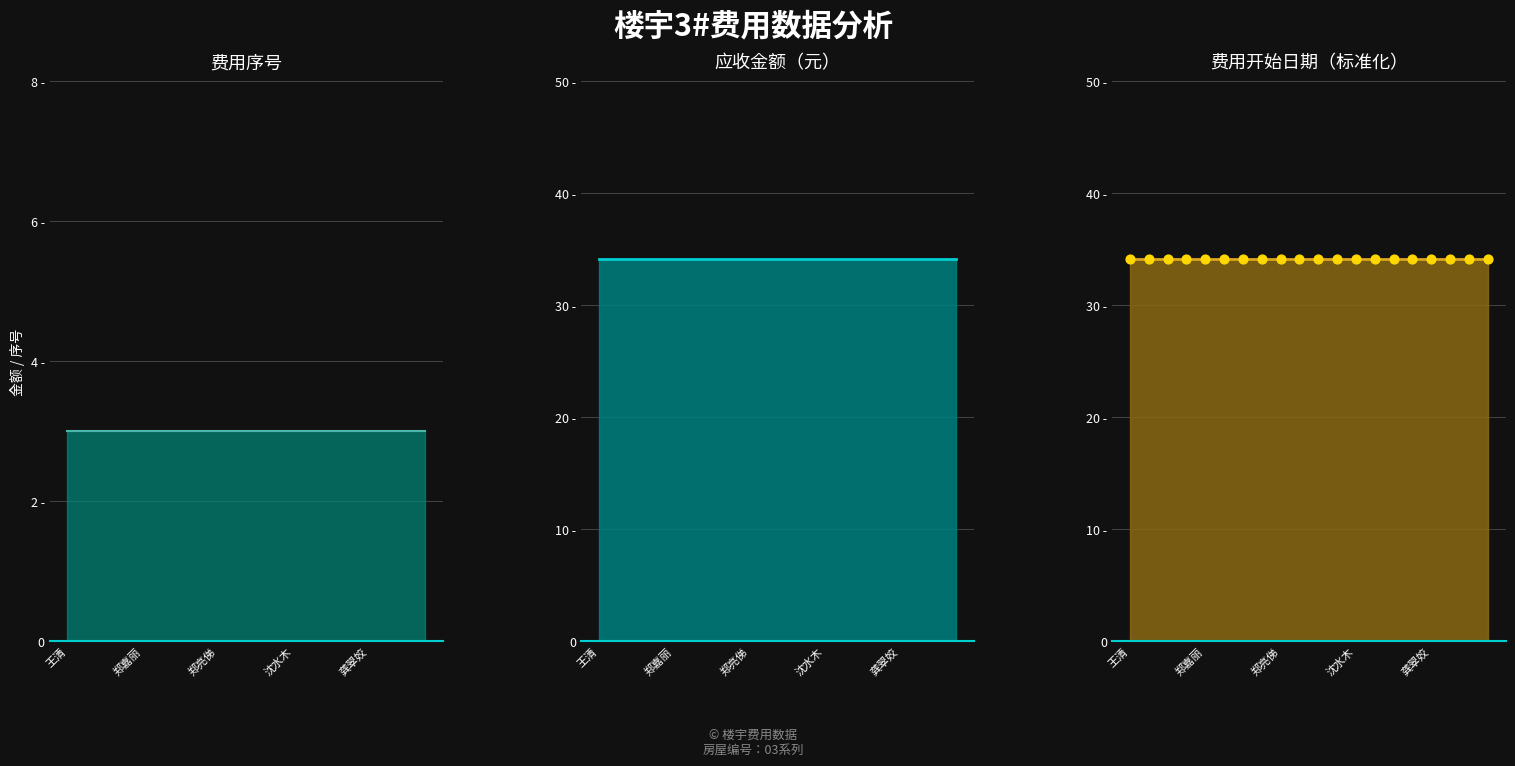

At how many categories does at least one series exceed 4?

20